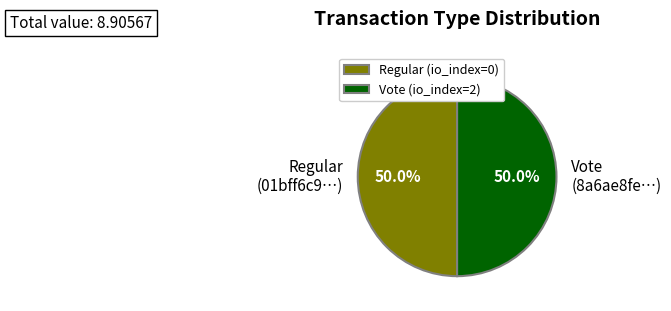

To the nearest percent, what is the combined percentage of Vote (io_index=2) and Regular (io_index=0)?

100%